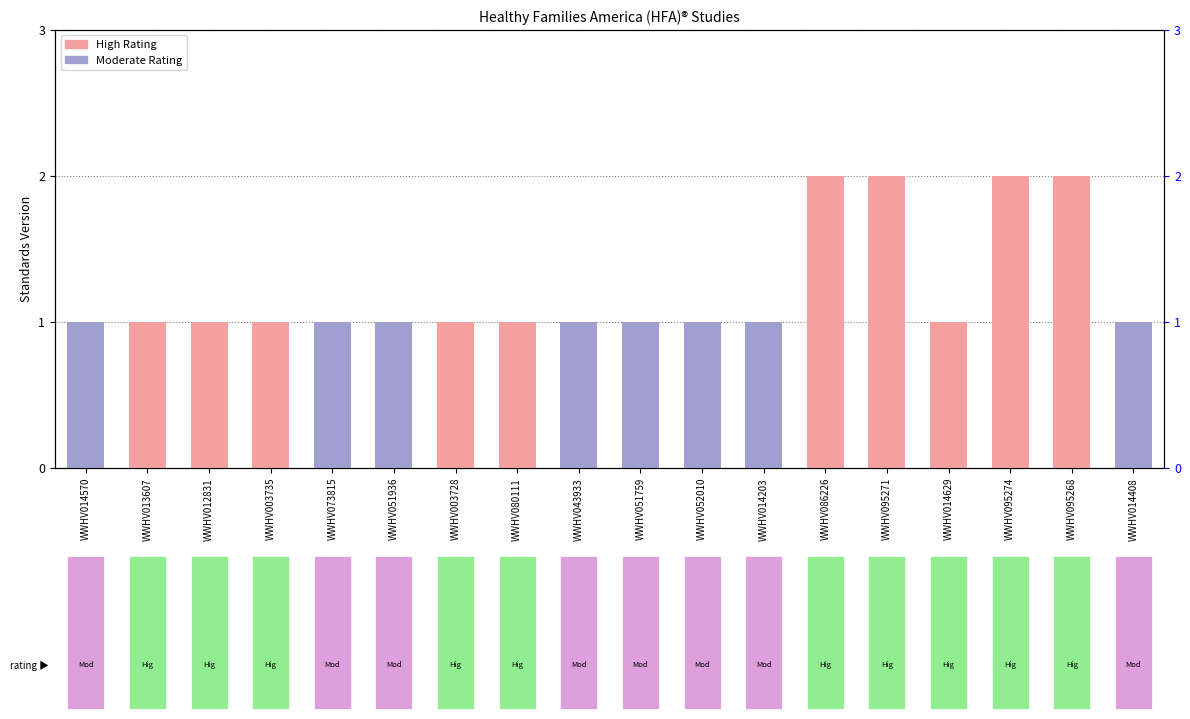

How many values are between 1 and 2?

18